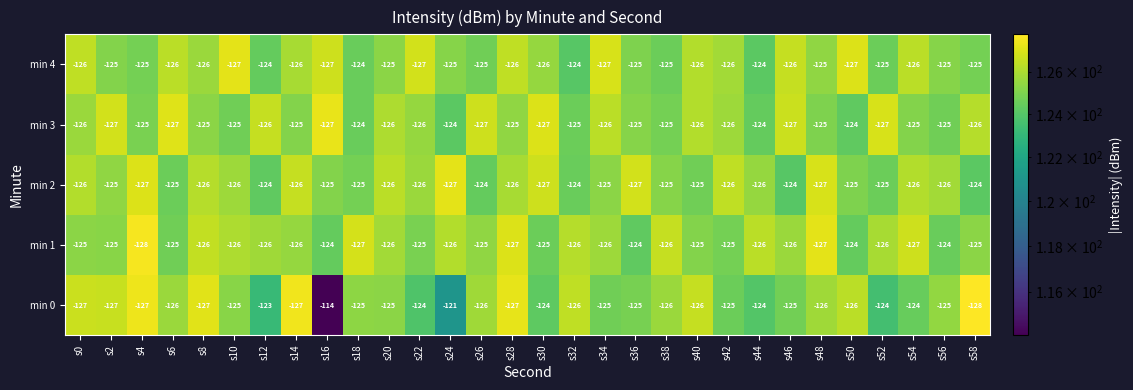

At which category is the sum across all series the highest?

s16